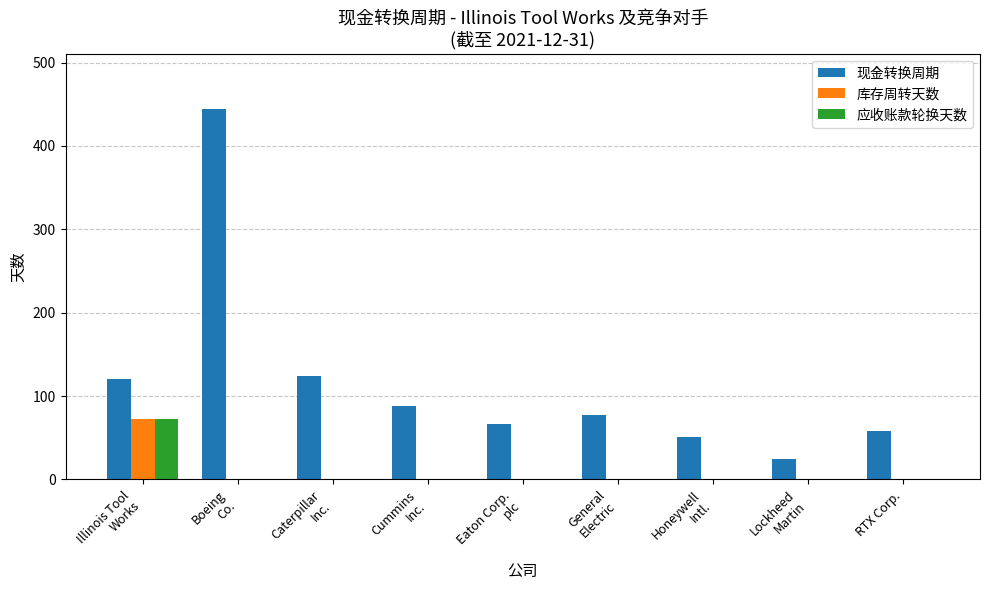

At which category is the sum across all series the highest?

Boeing
Co.